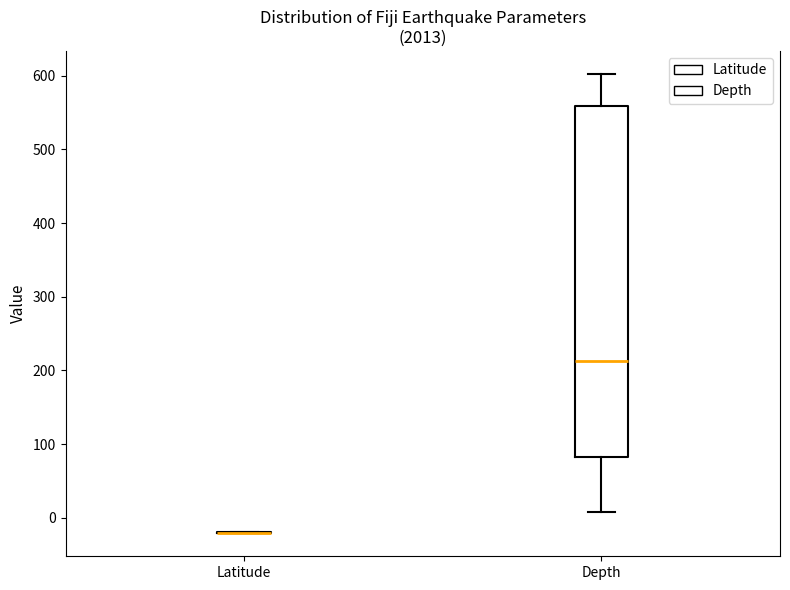

Reading left to right, transcribe this box plot: for each box, give where its median line is, the range the box spans, and where its two whiskers end, as read against the y-axis. The values are not printed on the chart, so give them approximately, as read against the axis.

Latitude: box collapsed to a line at -20, whiskers -20 to -20
Depth: median 210, box 80 to 560, whiskers 10 to 600